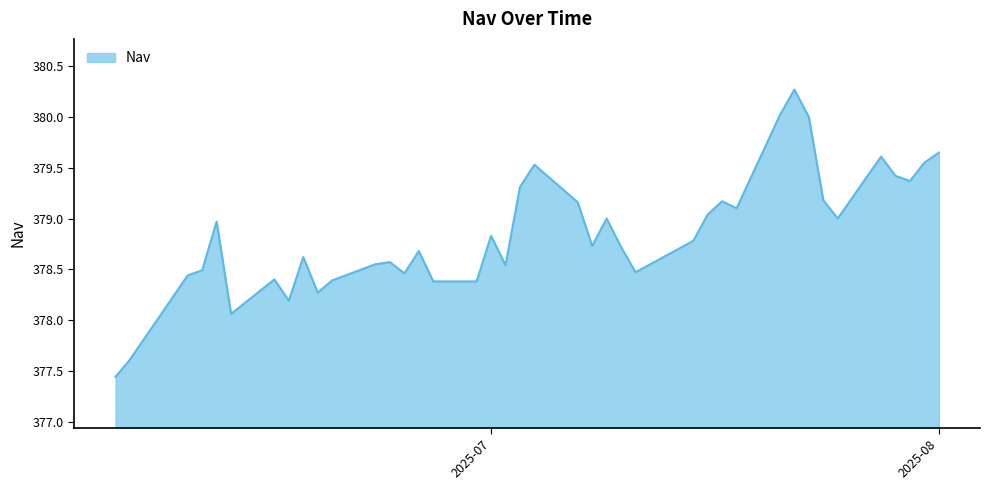

What is the greatest value displayed?

380.3